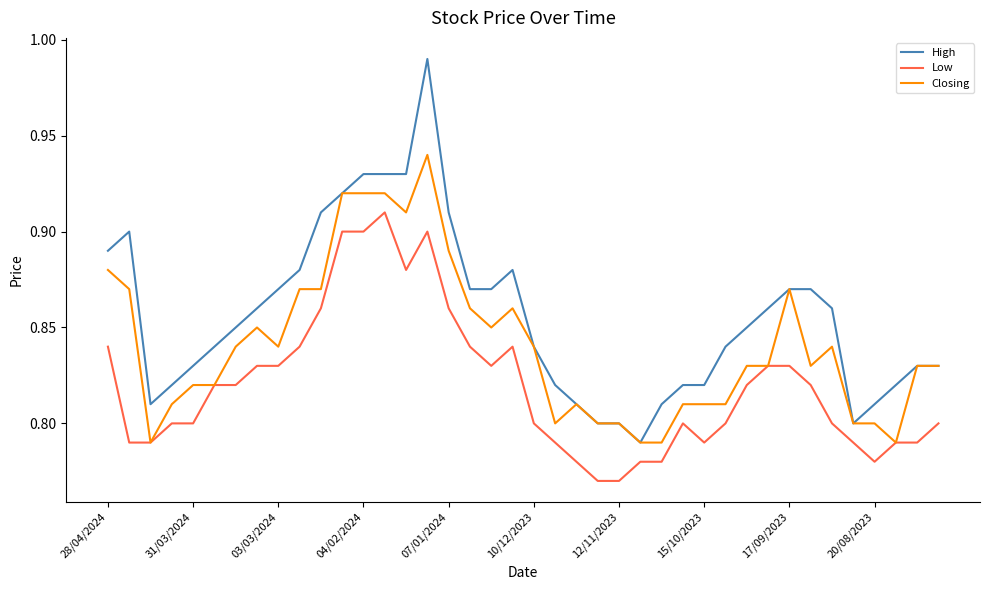

Which series has the largest range (max minus min)?

High